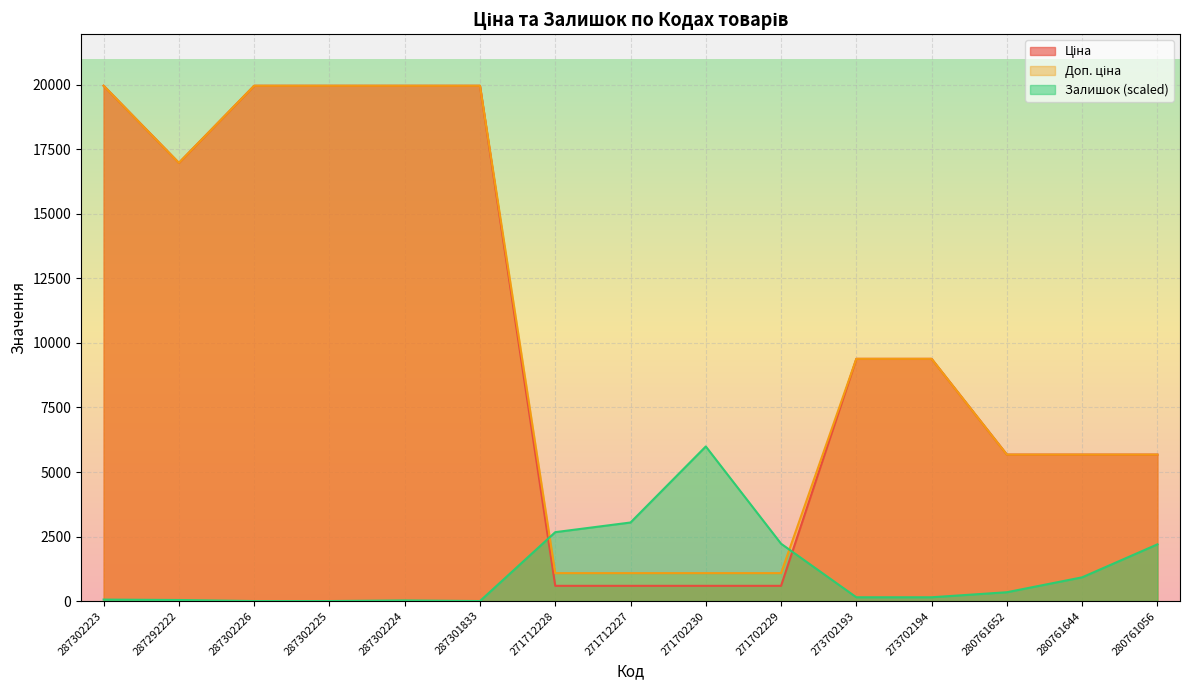

Which series has the largest range (max minus min)?

Ціна